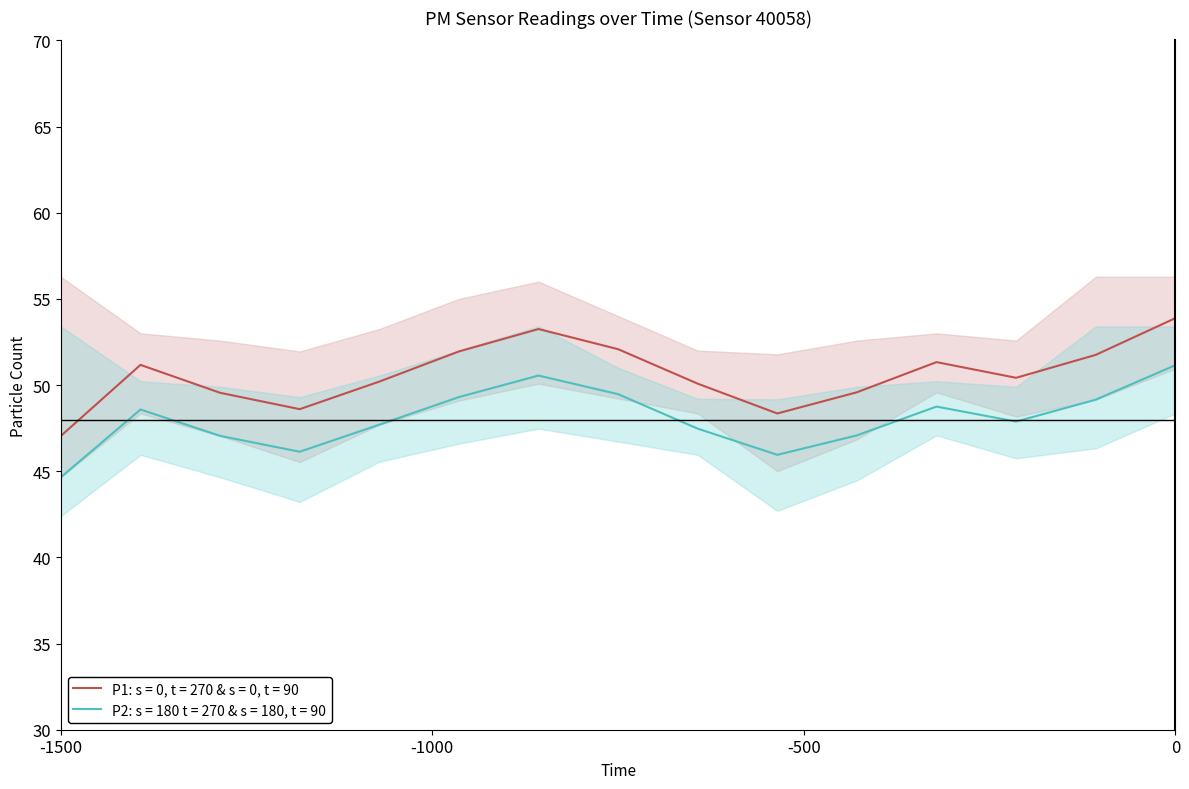

At which label does P1: s = 0, t = 270 & s = 0, t = 90 reach its minimum?

-1500